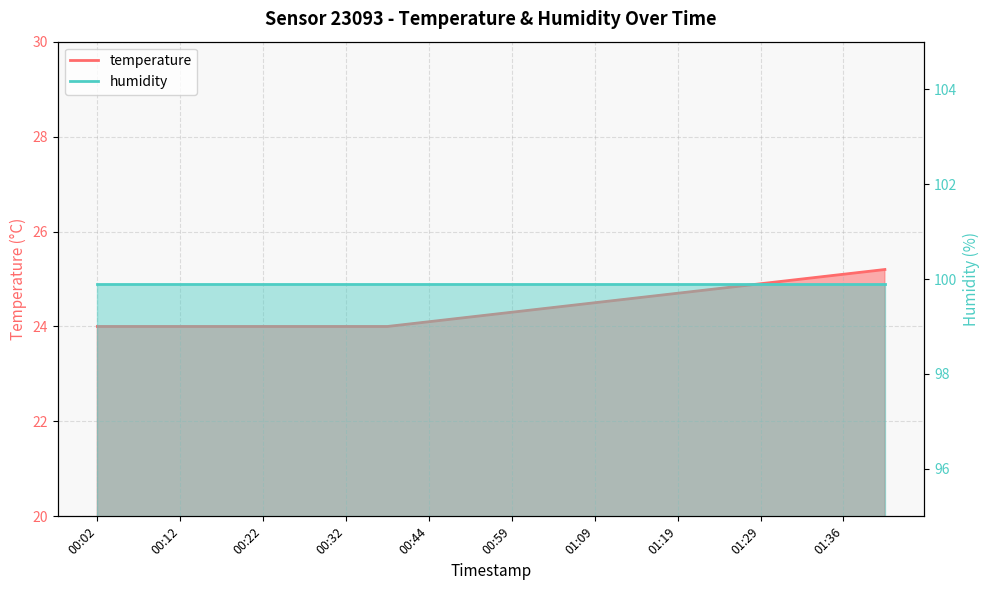

What is the ratio of the value at 00:32 to the value at 00:39?

1.0